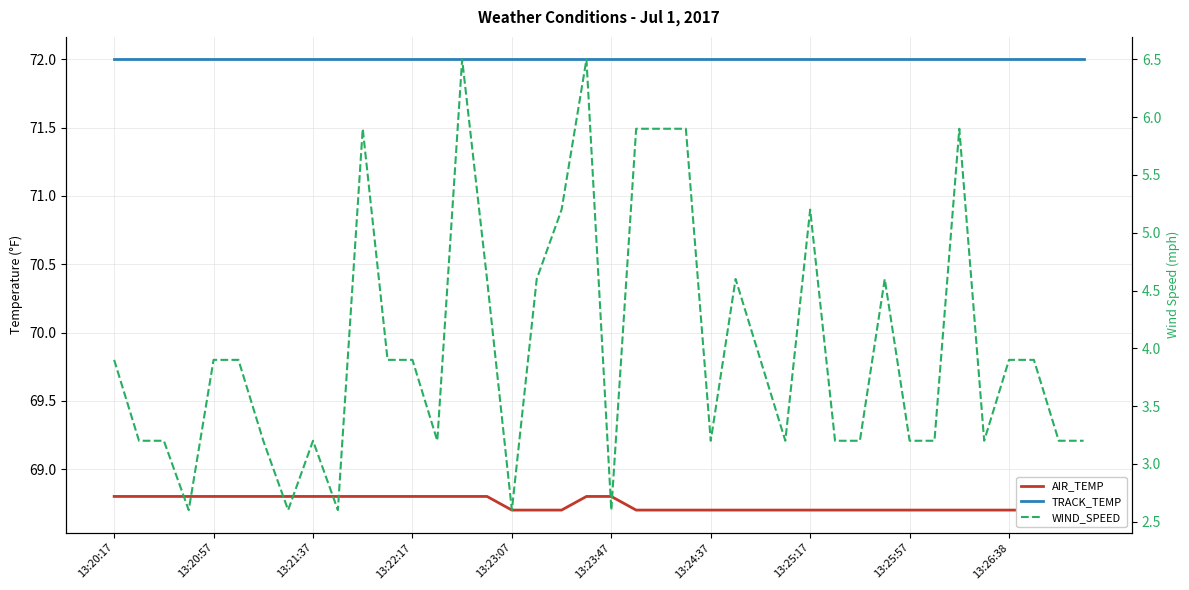

True or false: TRACK_TEMP and AIR_TEMP cross at least once.

False